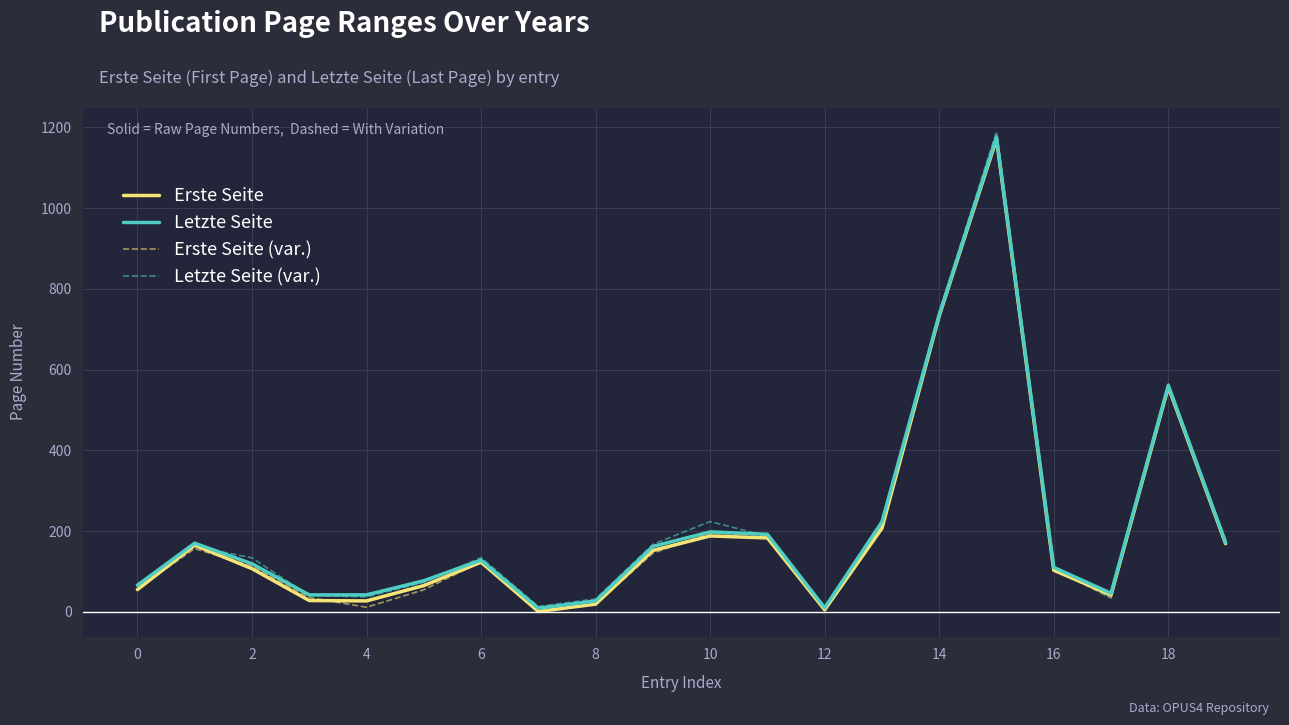

How many lines are shown in the chart?

4